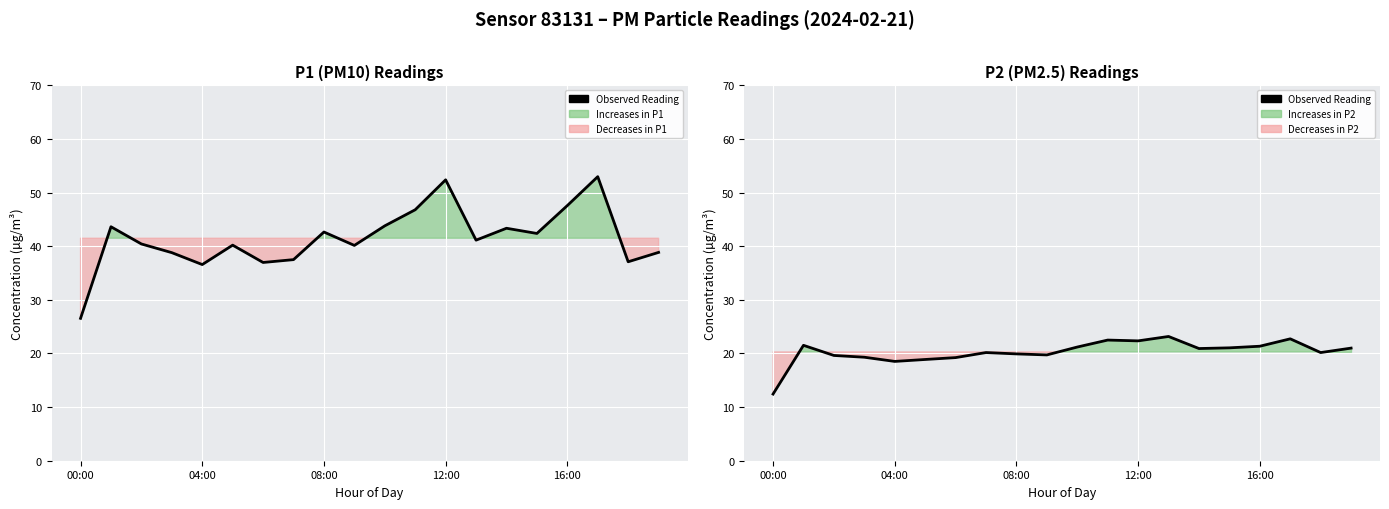

What position from the left is 9?

10